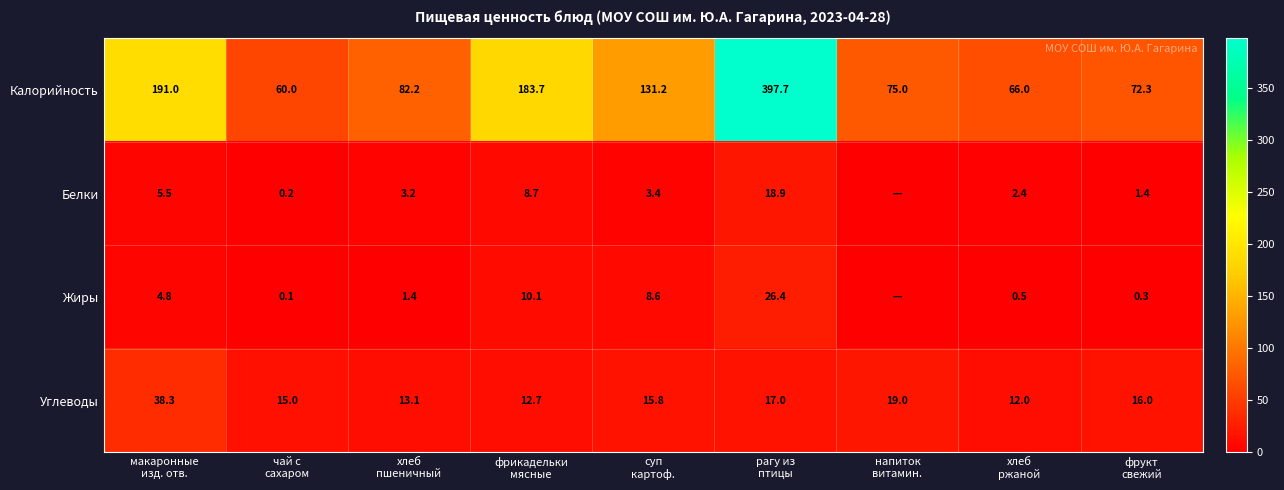

What is the greatest value displayed?

397.7